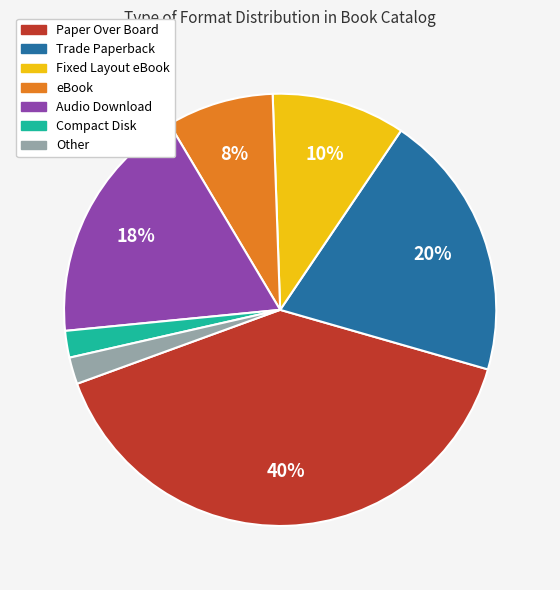

Do Other and Trade Paperback together represent more than half of the pie?

No